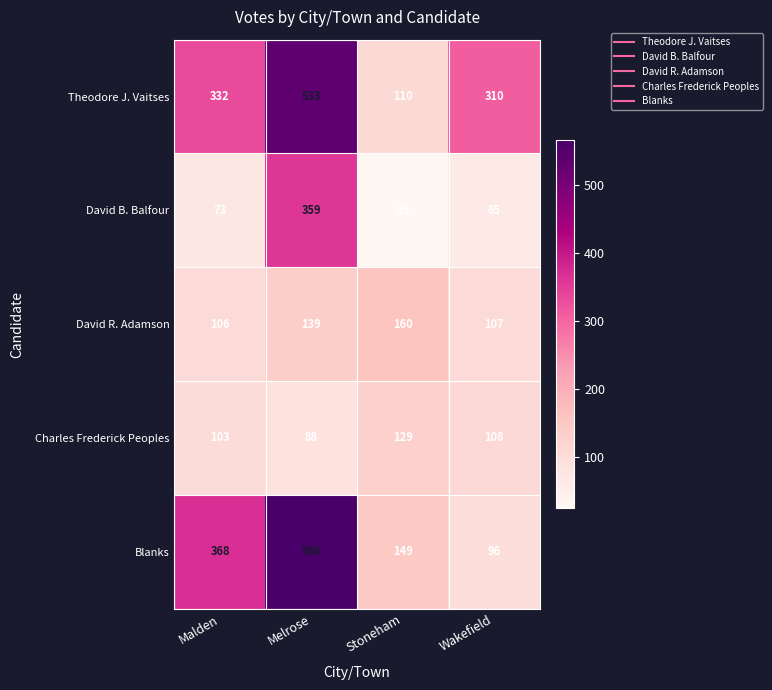

True or false: Charles Frederick Peoples has a value of 88 at Melrose.

True